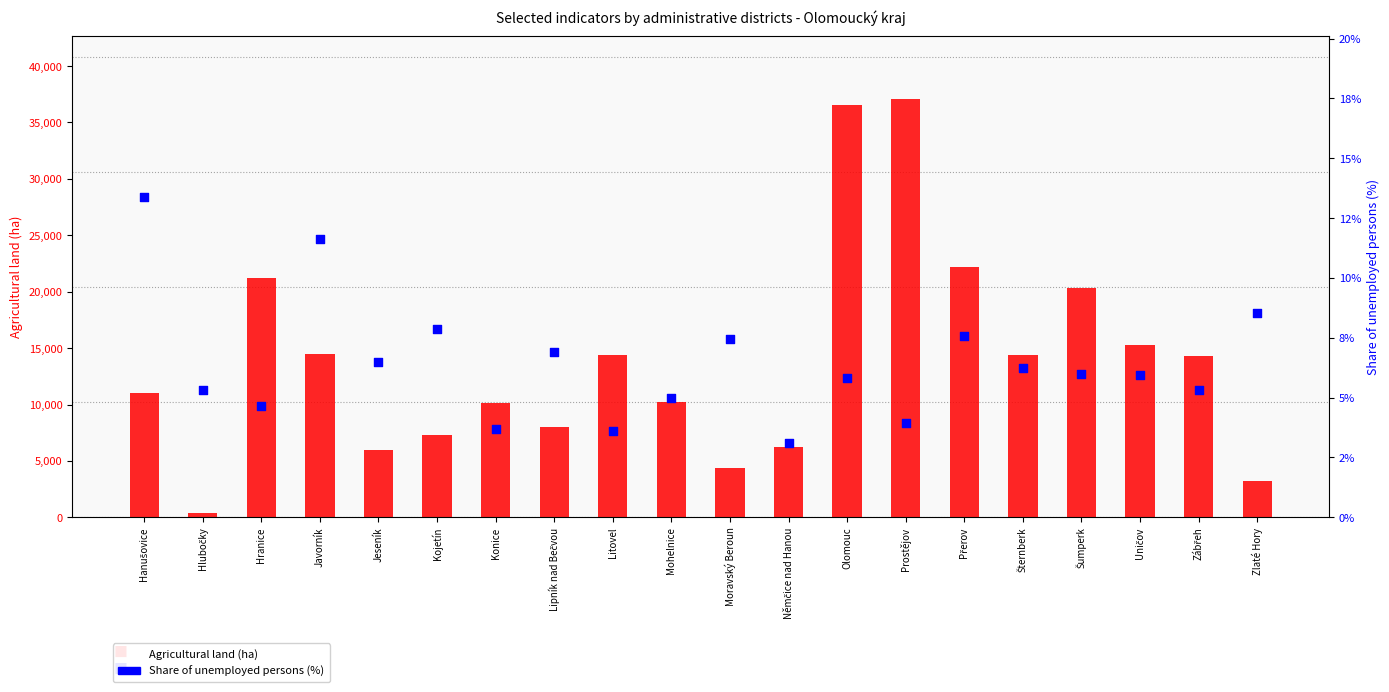

What are all the series names shown in the legend?

Agricultural land (ha), Share of unemployed (%)